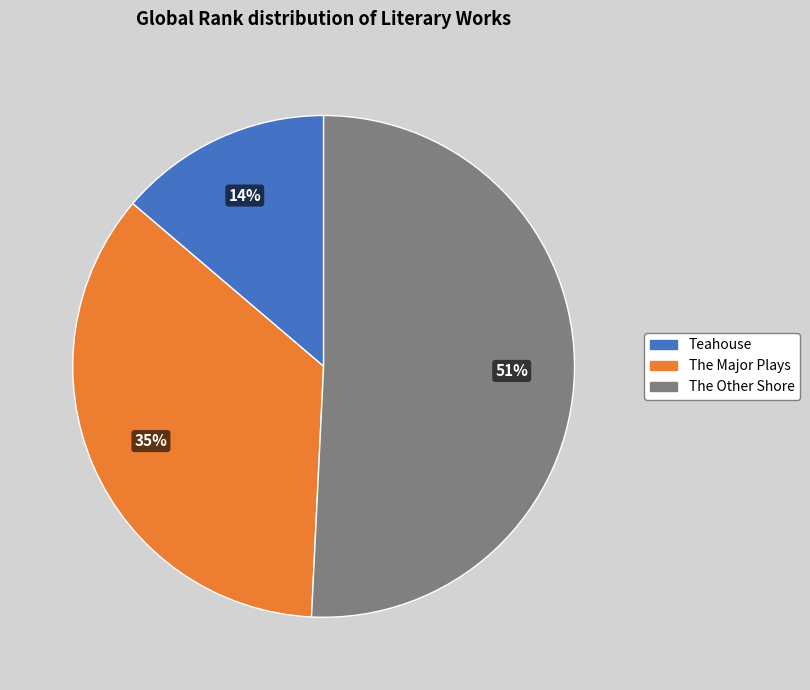

To the nearest percent, what percentage of the pie is The Other Shore?

51%